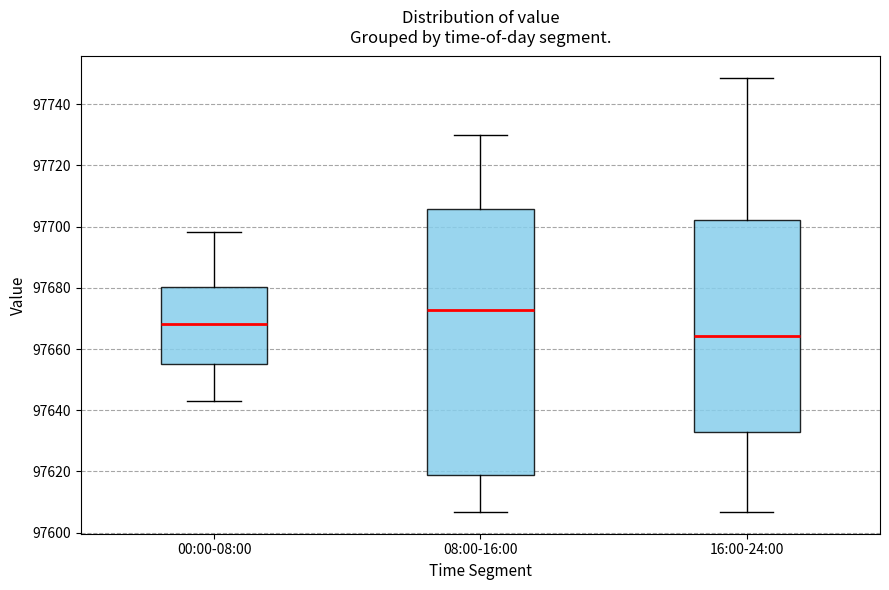

Reading left to right, transcribe this box plot: for each box, give where its median line is, the range the box spans, and where its two whiskers end, as read against the y-axis. The values are not printed on the chart, so give them approximately, as read against the axis.

00:00-08:00: median 97668, box 97656 to 97680, whiskers 97644 to 97698
08:00-16:00: median 97672, box 97620 to 97706, whiskers 97606 to 97730
16:00-24:00: median 97664, box 97632 to 97702, whiskers 97606 to 97748